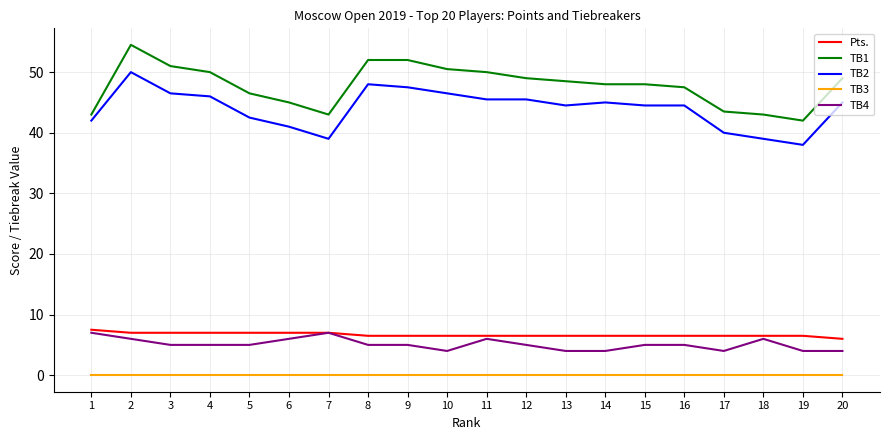

Reading left to right, list all the values displayed in this chart.

Pts.: 7.5	7.0	7.0	7.0	7.0	7.0	7.0	6.5	6.5	6.5	6.5	6.5	6.5	6.5	6.5	6.5	6.5	6.5	6.5	6.0
TB1: 43.0	54.5	51.0	50.0	46.5	45.0	43.0	52.0	52.0	50.5	50.0	49.0	48.5	48.0	48.0	47.5	43.5	43.0	42.0	49.0
TB2: 42.0	50.0	46.5	46.0	42.5	41.0	39.0	48.0	47.5	46.5	45.5	45.5	44.5	45.0	44.5	44.5	40.0	39.0	38.0	45.0
TB3: 0.0	0.0	0.0	0.0	0.0	0.0	0.0	0.0	0.0	0.0	0.0	0.0	0.0	0.0	0.0	0.0	0.0	0.0	0.0	0.0
TB4: 7.0	6.0	5.0	5.0	5.0	6.0	7.0	5.0	5.0	4.0	6.0	5.0	4.0	4.0	5.0	5.0	4.0	6.0	4.0	4.0